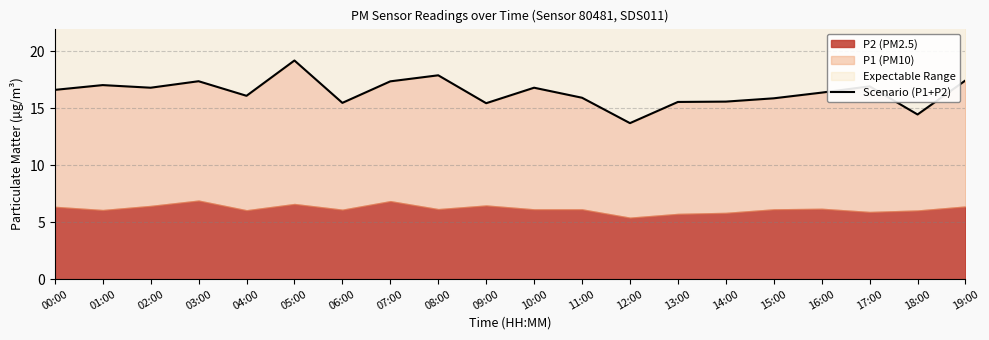

Count the number of categories in the chart.

20